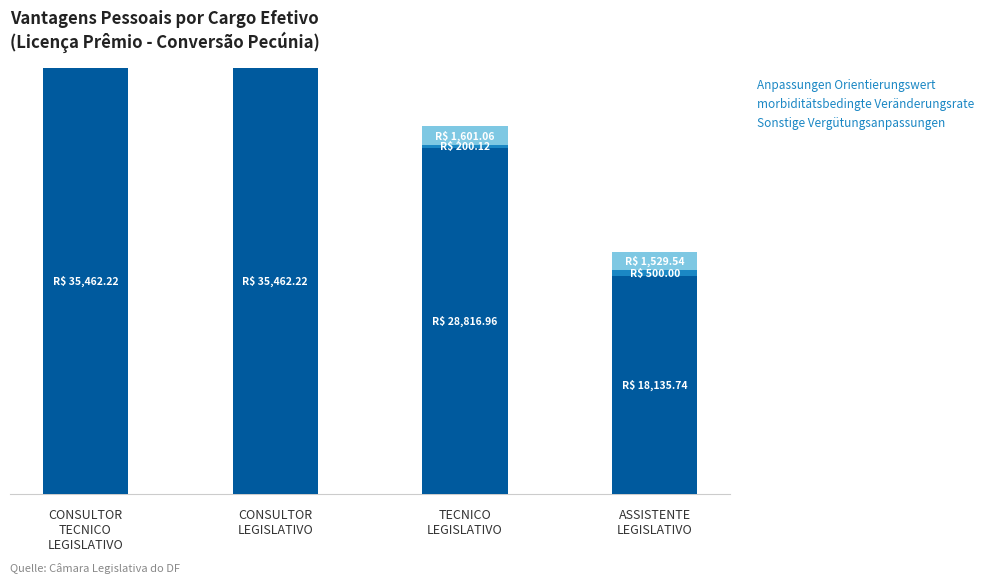

Are the bars grouped side by side (vs. stacked)?

No